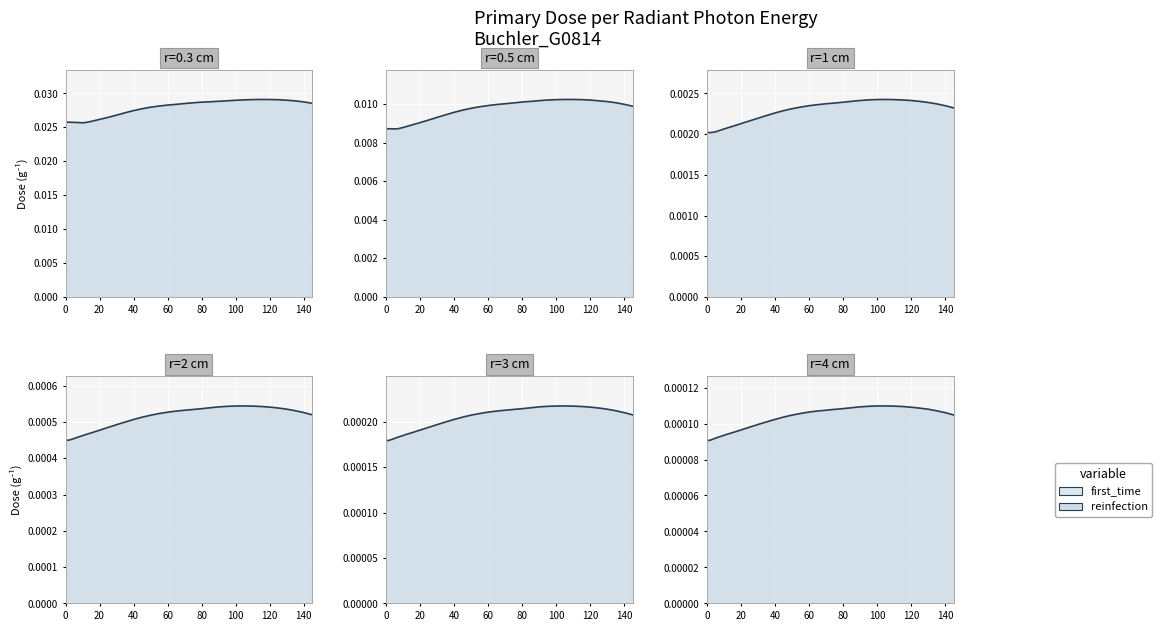

Which series has the widest spread of values?

r=0.3 cm